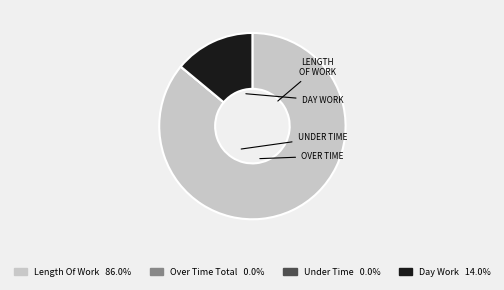

Is there any slice that represents more than half of the pie?

Yes